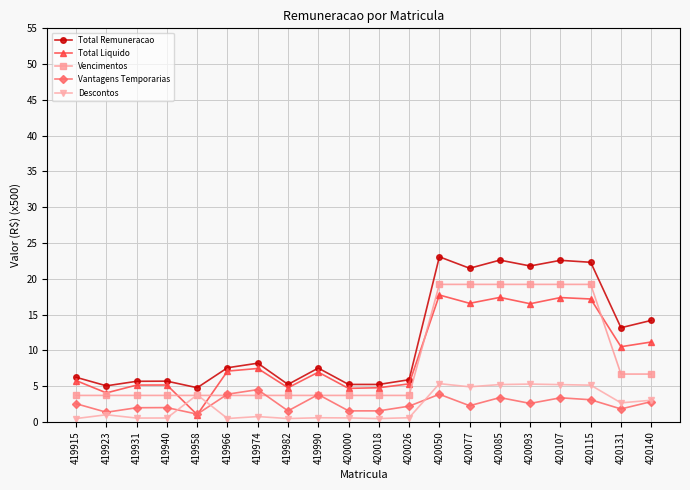

In Total Liquido, how many points are higher than both neighbors (excluding endpoints)?

6